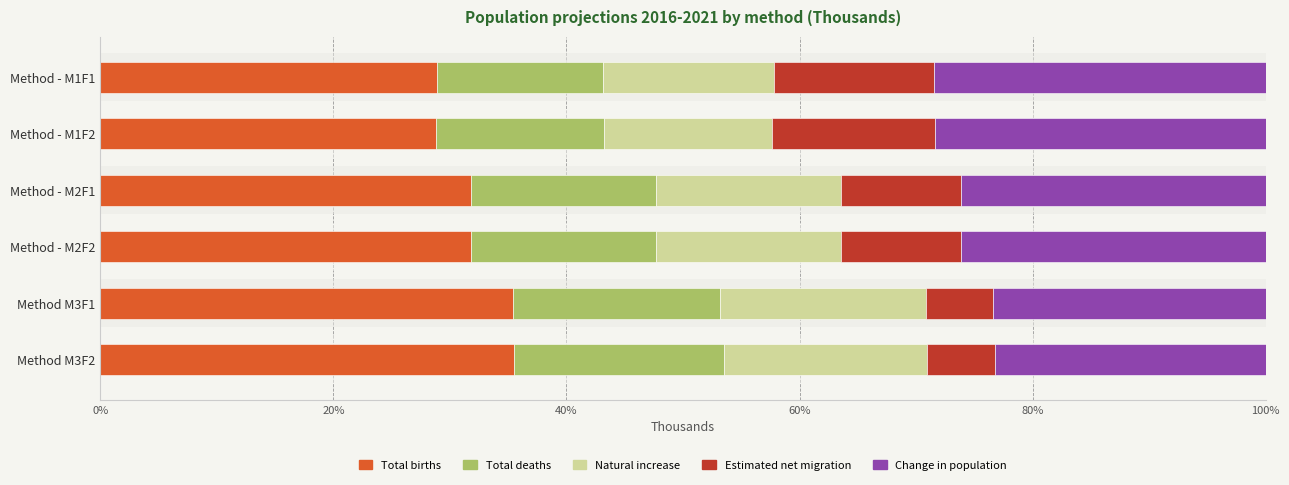

How many values in the Natural increase series exceed 15?

4